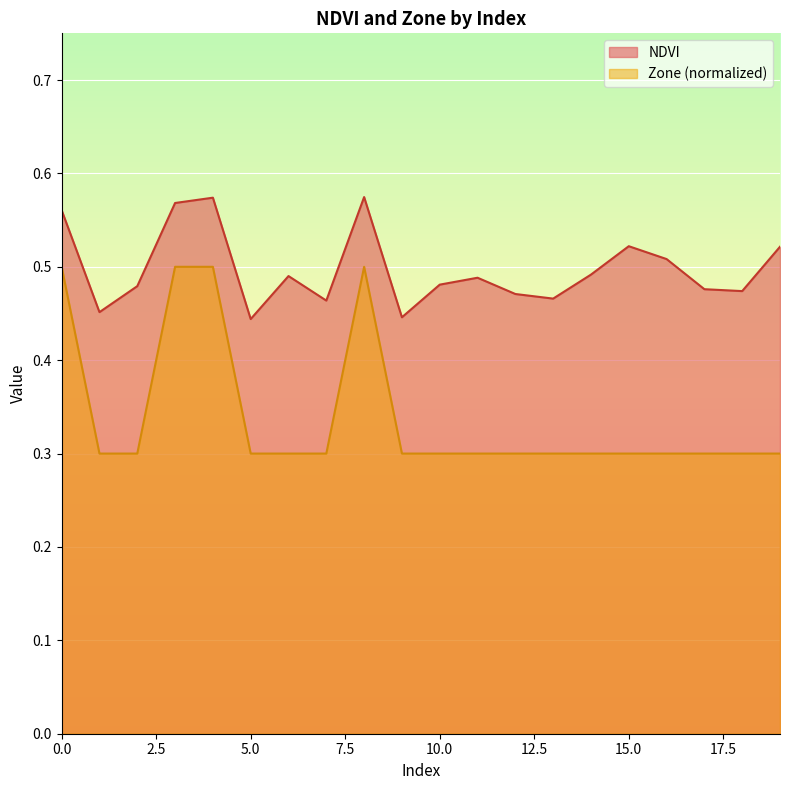

Which category has the lowest value in the Zone series?

1